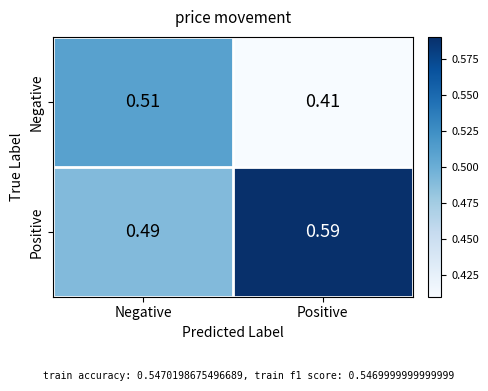

Is the value of Positive at Negative greater than the value of Negative at Negative?

No